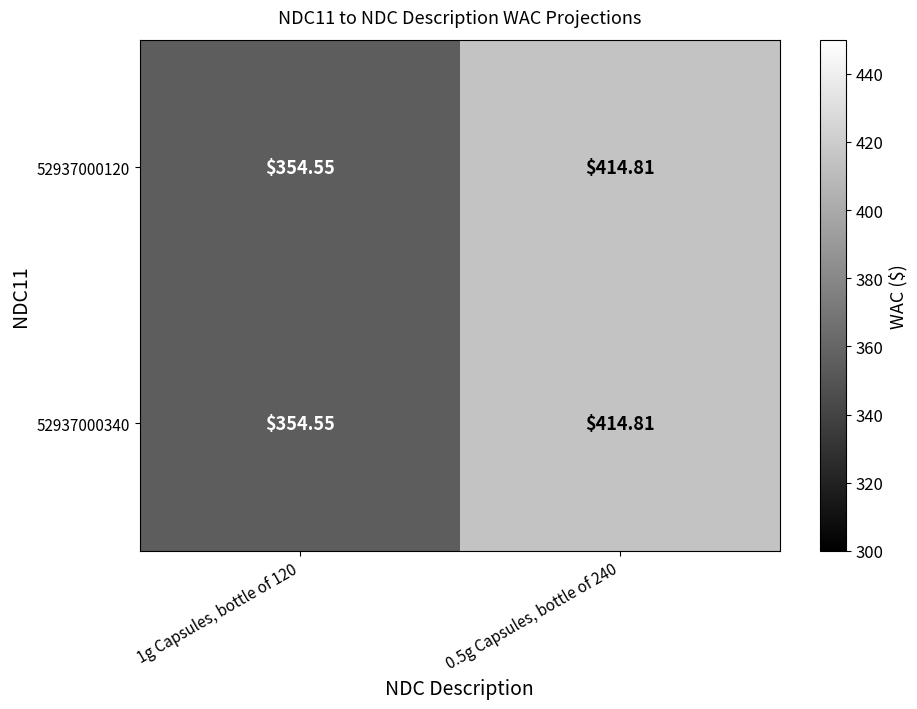

Reading left to right, what are all the values shown in this chart?

52937000120: 1g Capsules, bottle of 120=354.6	0.5g Capsules, bottle of 240=414.8
52937000340: 1g Capsules, bottle of 120=354.6	0.5g Capsules, bottle of 240=414.8